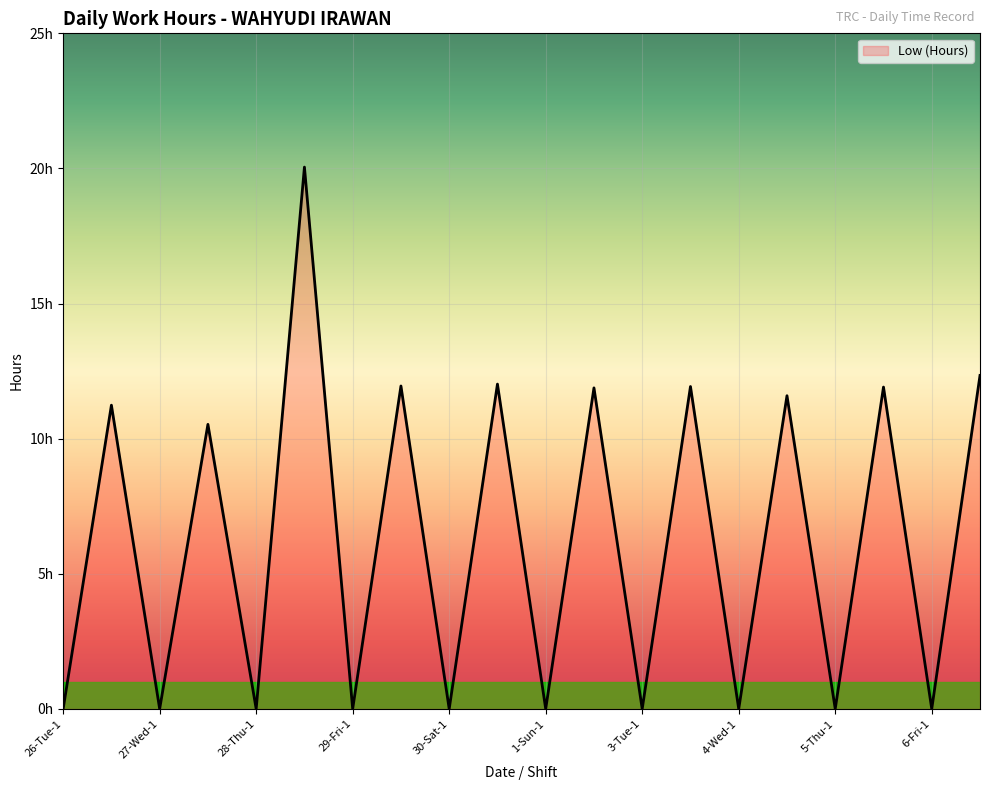

Is this an area chart (filled region under the line)?

Yes